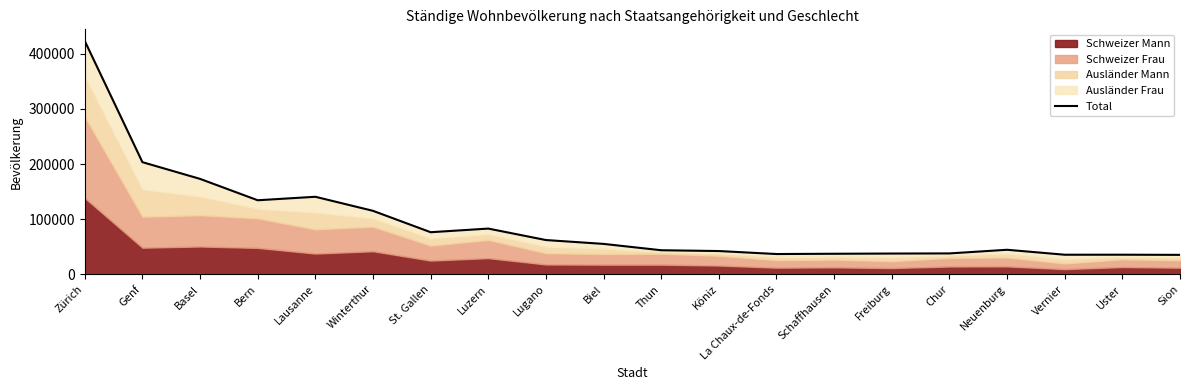

Does the chart display data point markers on the line(s)?

No